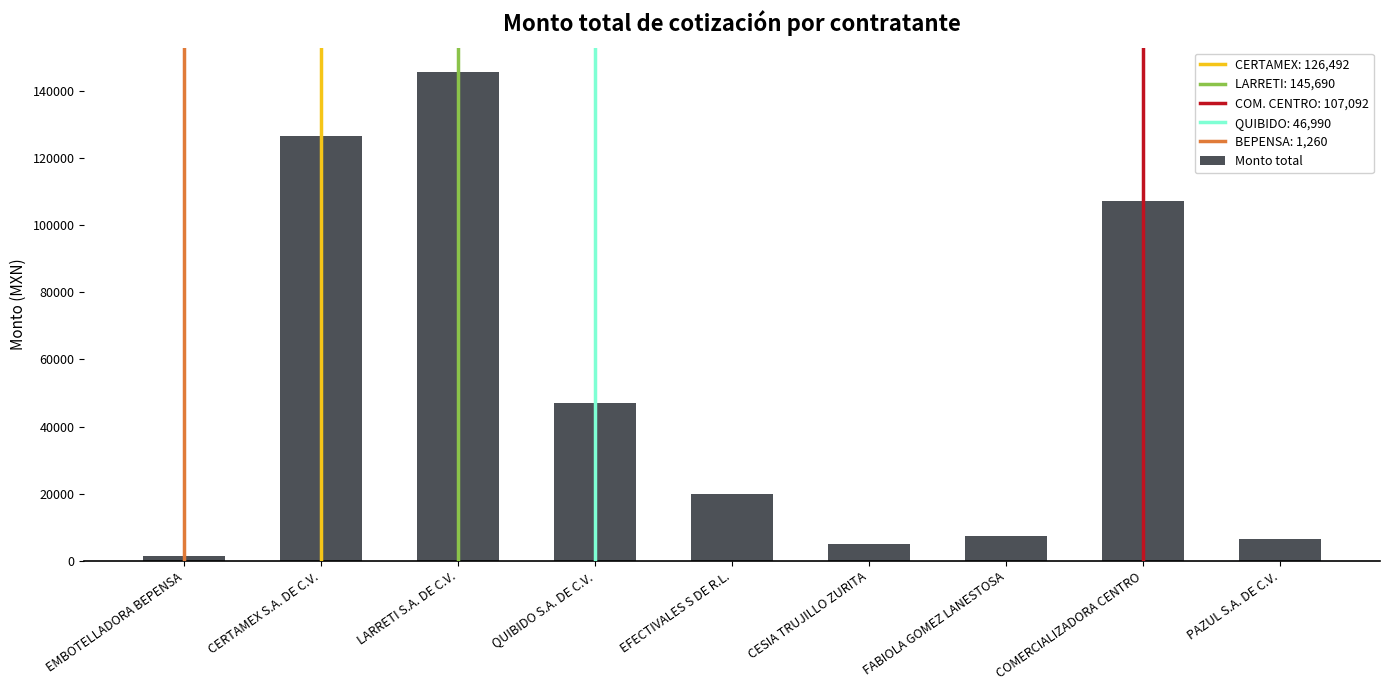

Reading left to right, extract all data points from this chart.

1260.0	126492.0	145689.7	46990.0	20000.0	4918.4	7415.8	107092.0	6599.0